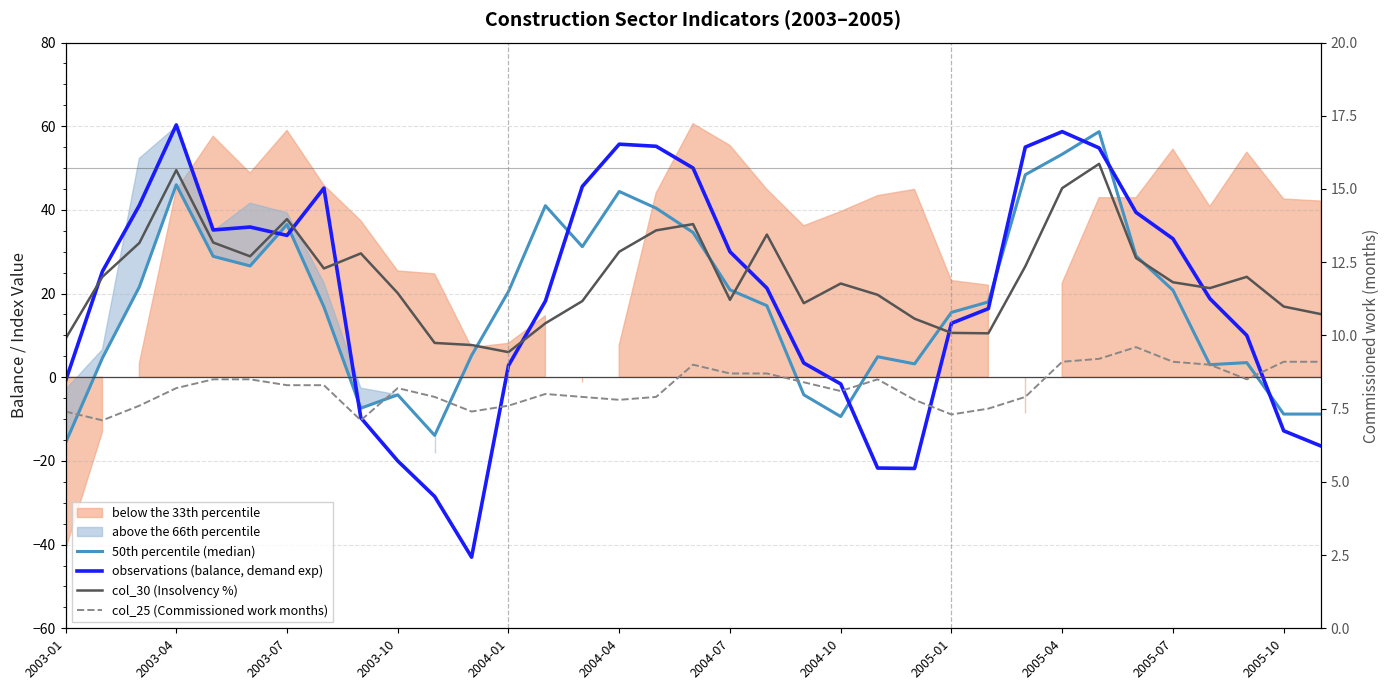

How many values in observations (balance, demand exp) are below zero?

10